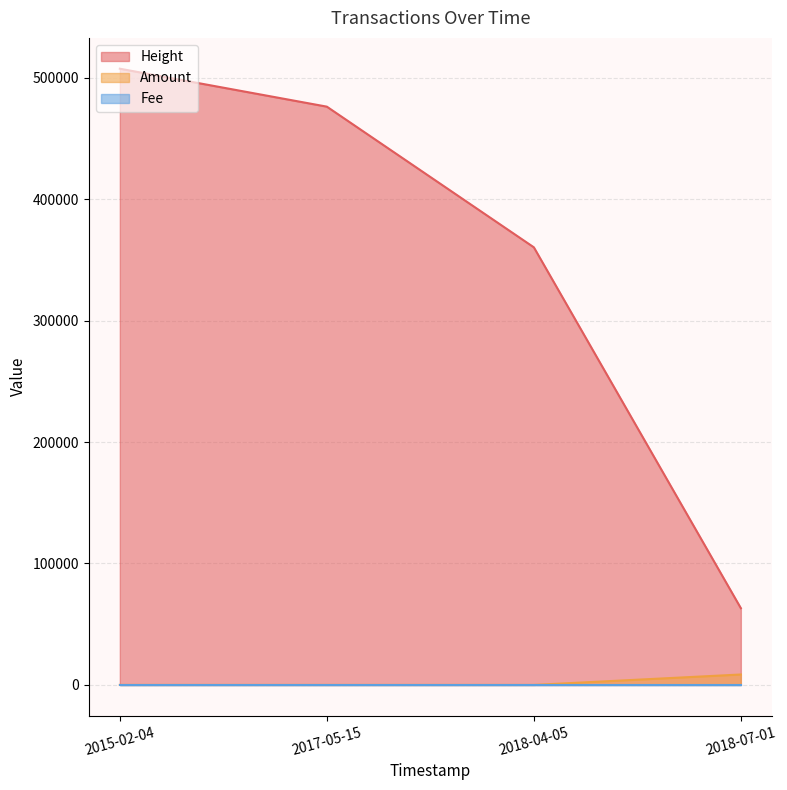

Which series has the largest range (max minus min)?

Height